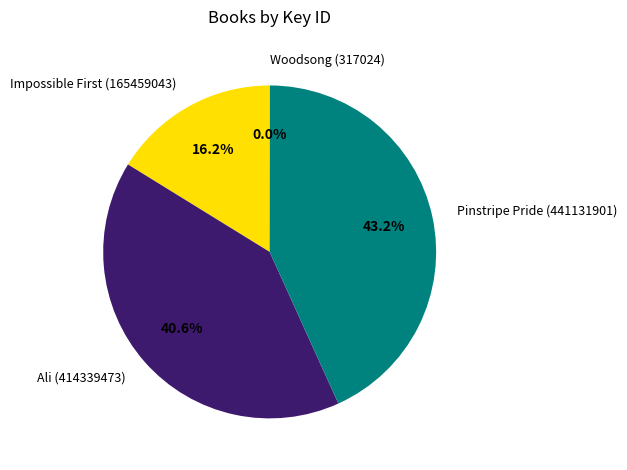

Approximately how many times larger is the value at Ali (414339473) compared to Pinstripe Pride (441131901)?

0.9